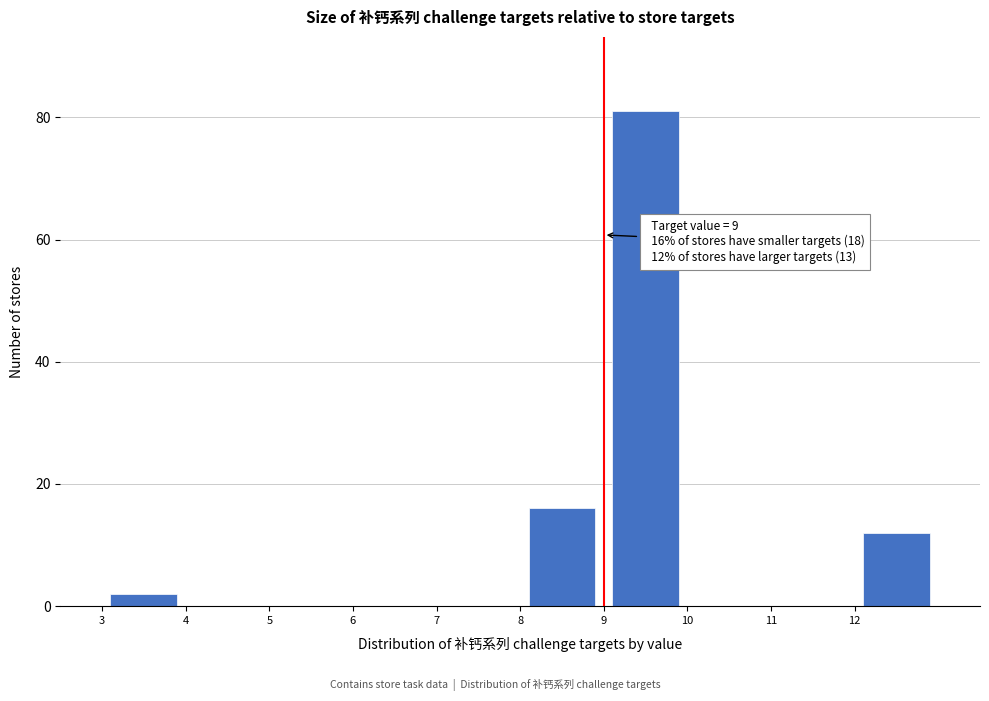

Over which range of the x-axis is the bar tallest?

9 to 10